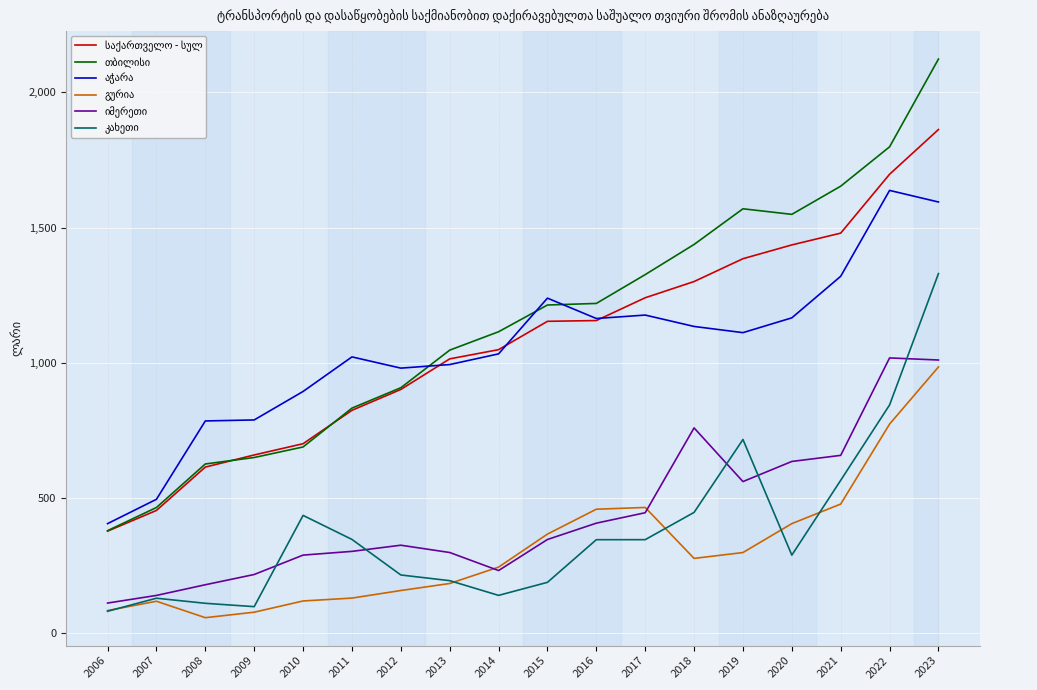

What is the difference between the highest and lowest values at 2019?

1271.1